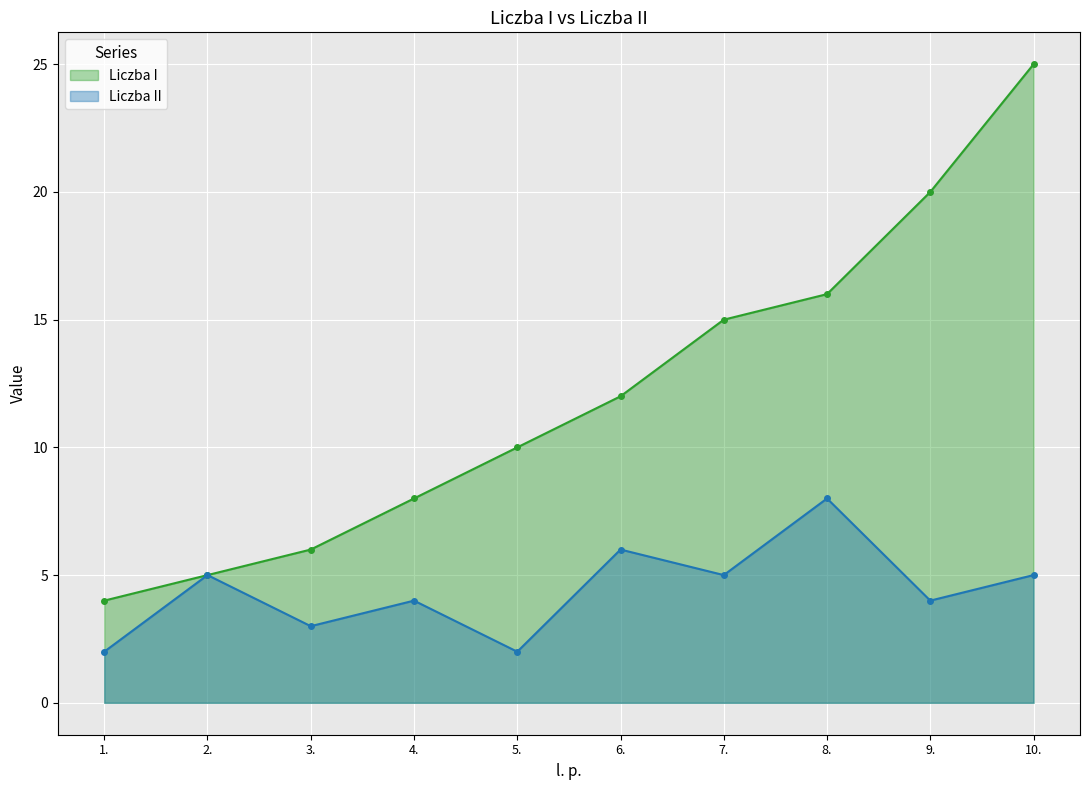

Reading right to left, what are all the values shown in this chart?

Liczba I: 25	20	16	15	12	10	8	6	5	4
Liczba II: 5	4	8	5	6	2	4	3	5	2